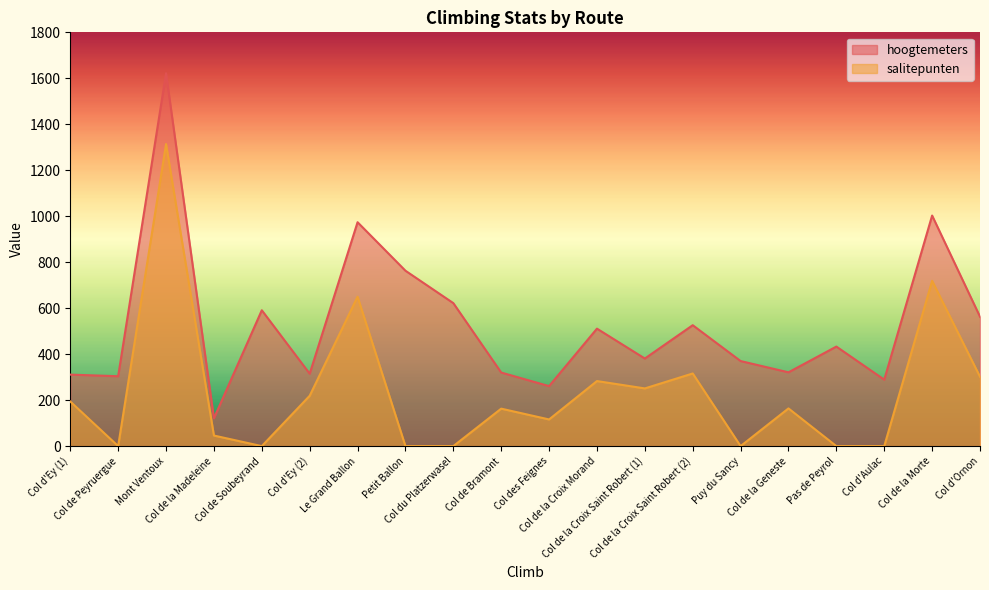

Which series has the largest total across all categories?

hoogtemeters